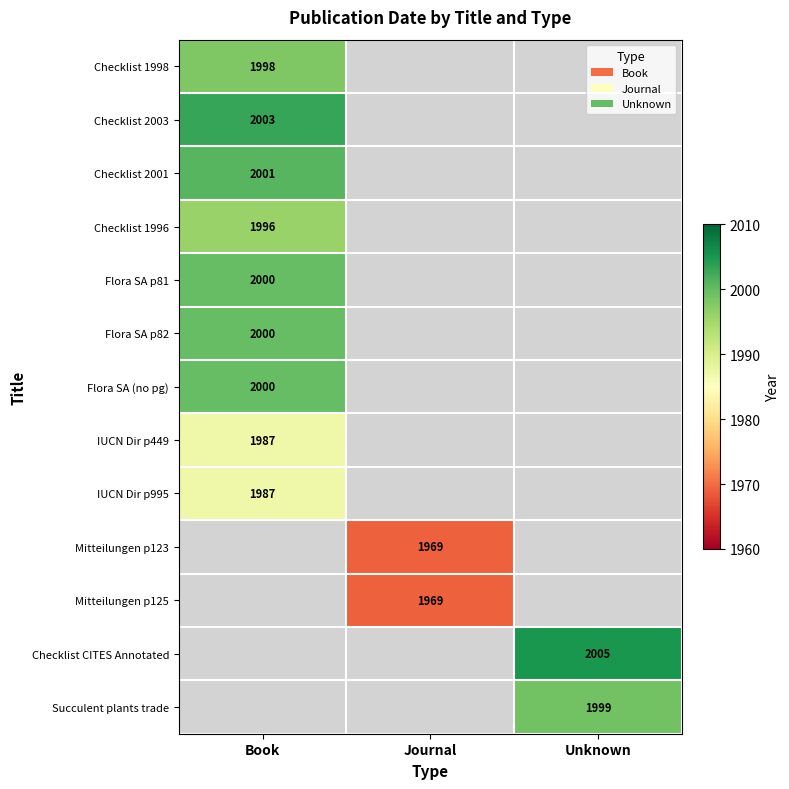

The Checklist 2003 series shows 1264 at Book. True or false?

False